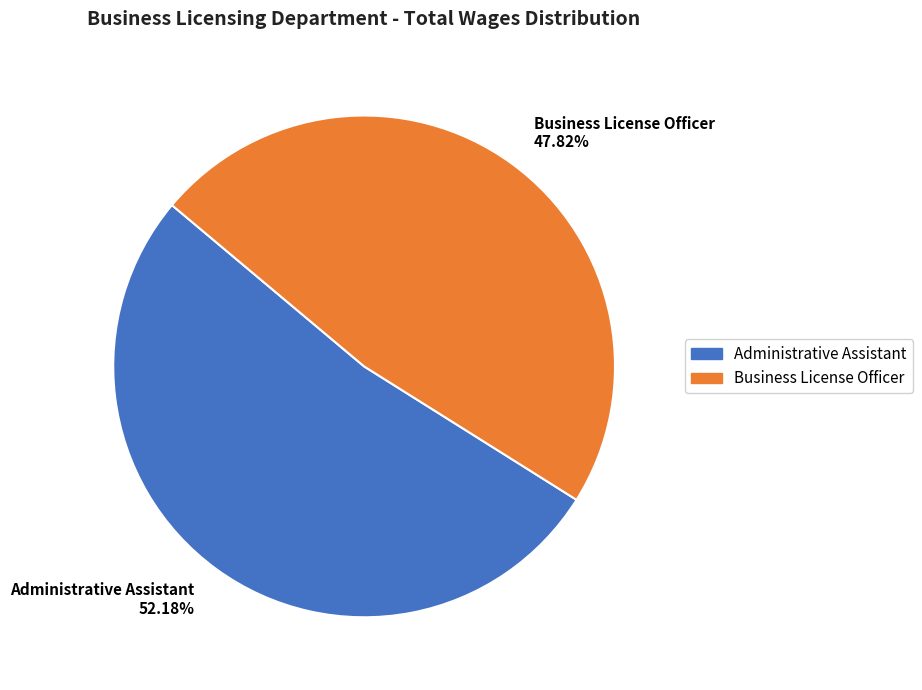

Which slice is the smallest?

Business License Officer